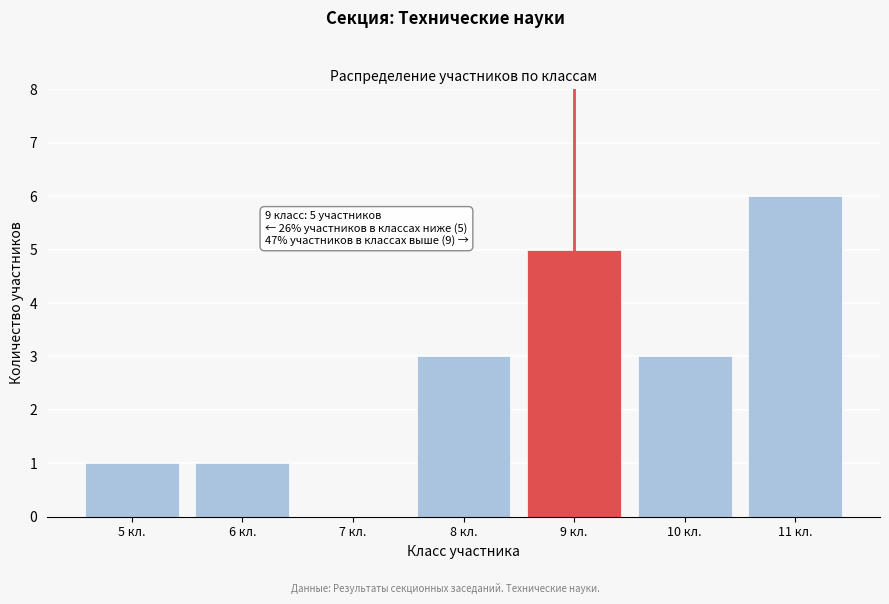

Reading left to right, transcribe all the data shown in this chart.

5 кл.=1	6 кл.=1	7 кл.=0	8 кл.=3	9 кл.=5	10 кл.=3	11 кл.=6